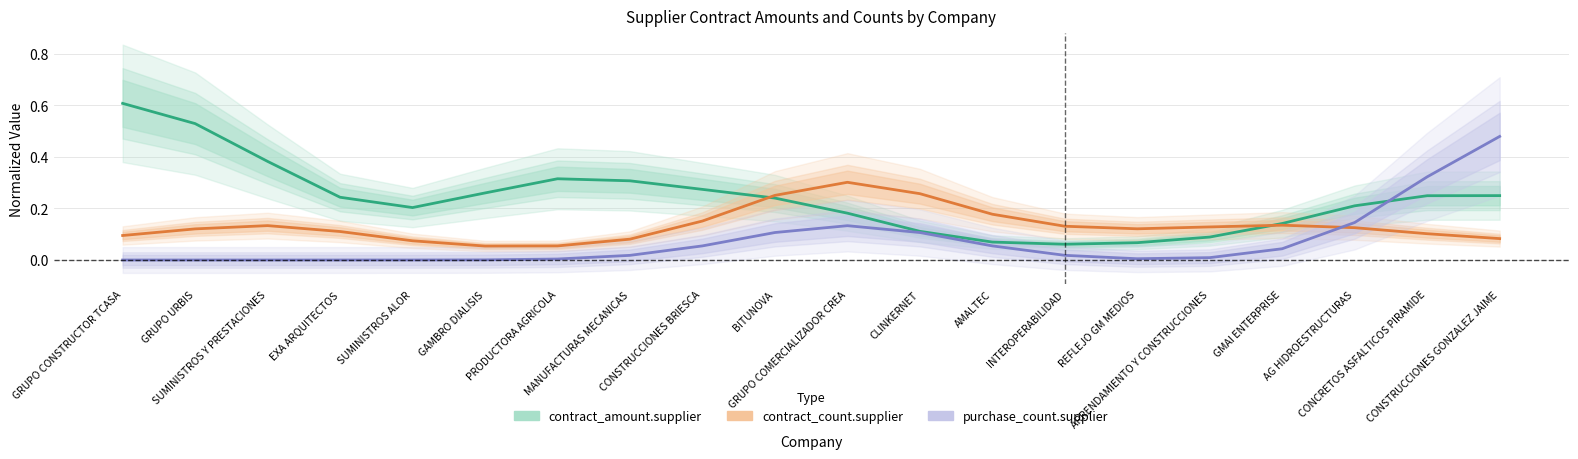

Which series has the largest total across all categories?

contract_amount.supplier